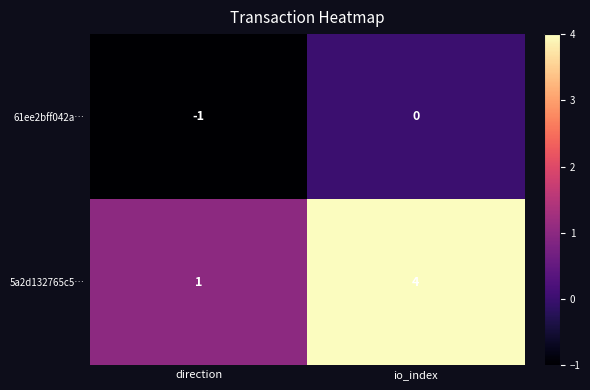

The value of 5a2d132765c5… at io_index is 6. True or false?

False